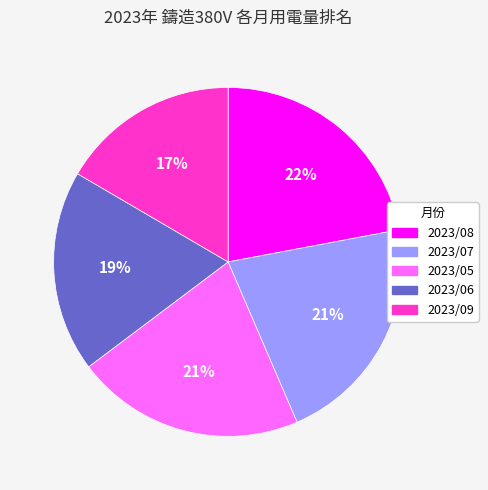

Approximately how many times larger is the value at 2023/09 compared to 2023/07?

0.8